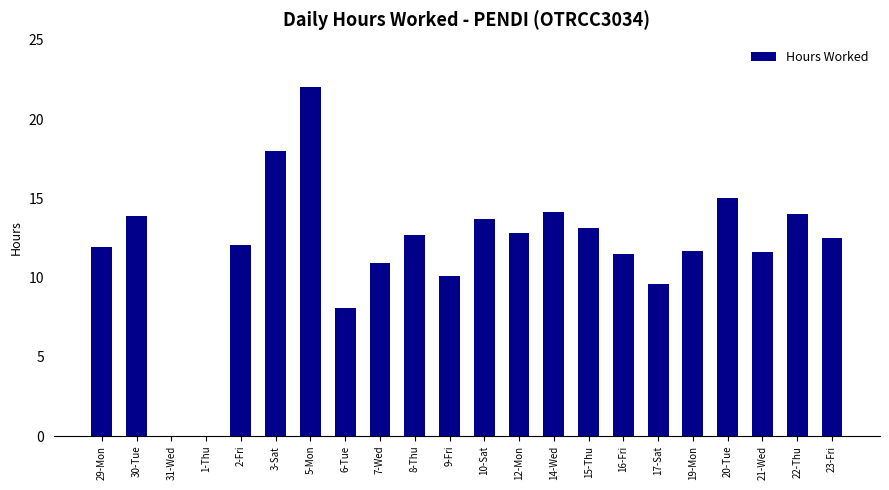

What value does the data have at 17-Sat?

9.6